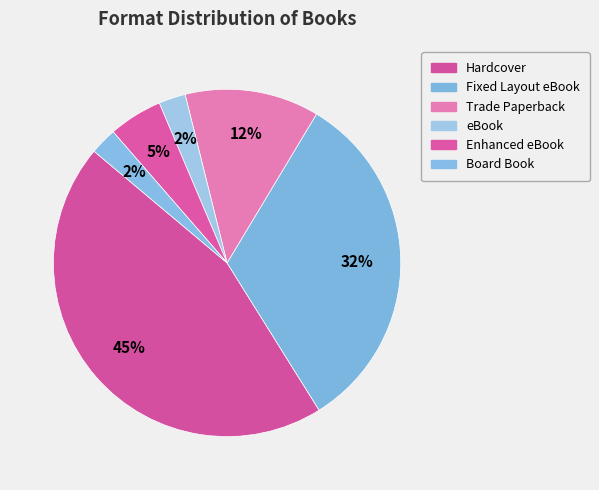

Is the sum of Hardcover and Trade Paperback greater than half?

Yes